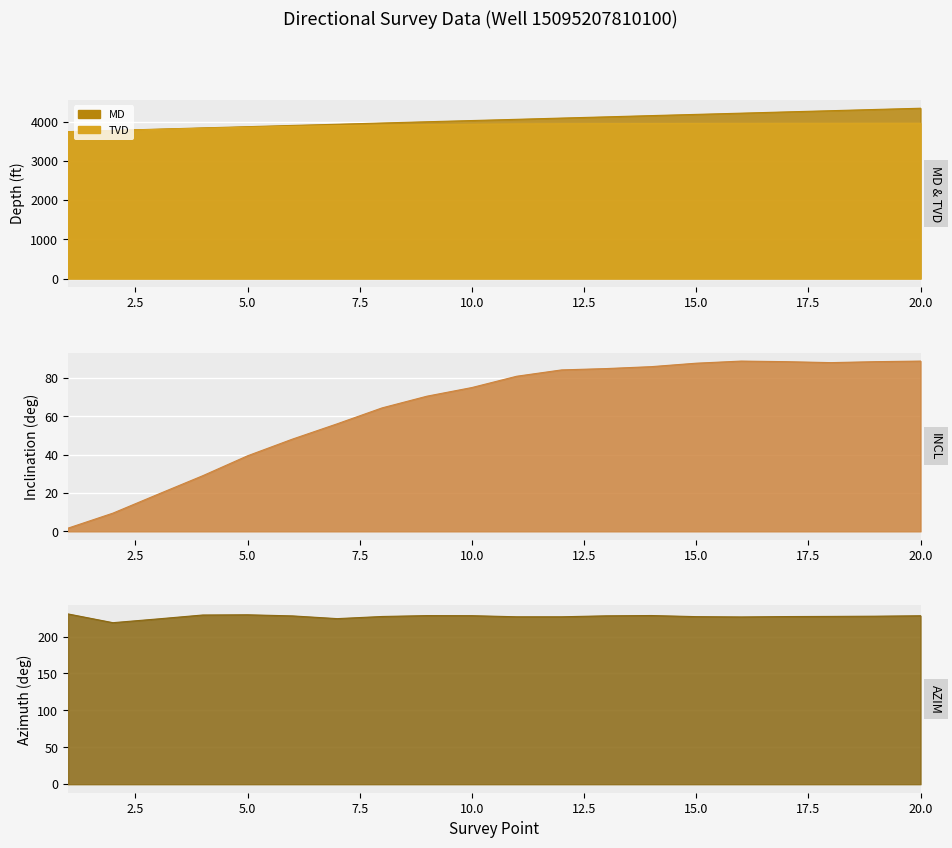

What value does the MD series have at 17?

4252.0